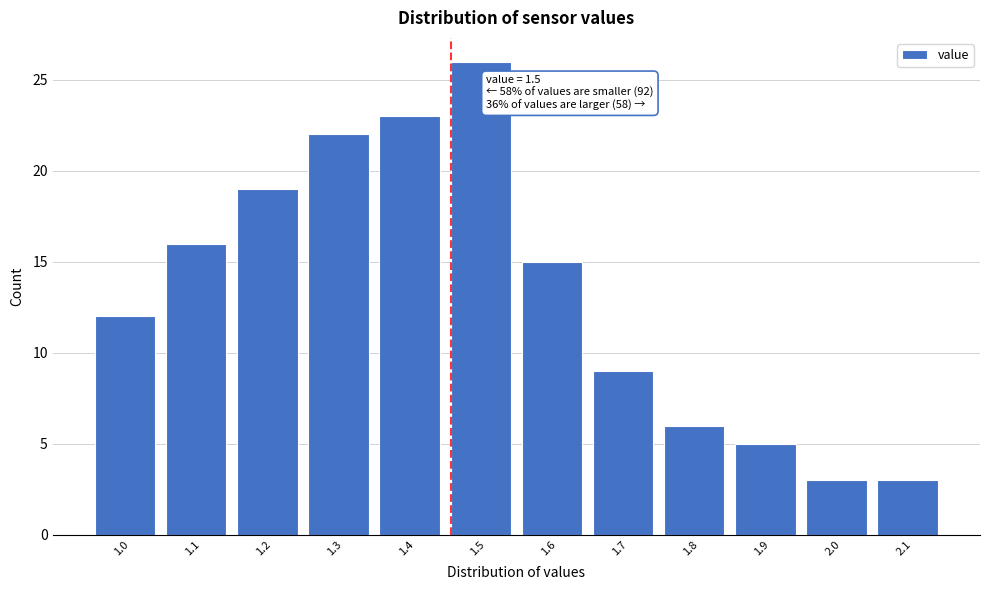

Reading left to right, list all the values displayed in this chart.

12	16	19	22	23	26	15	9	6	5	3	3